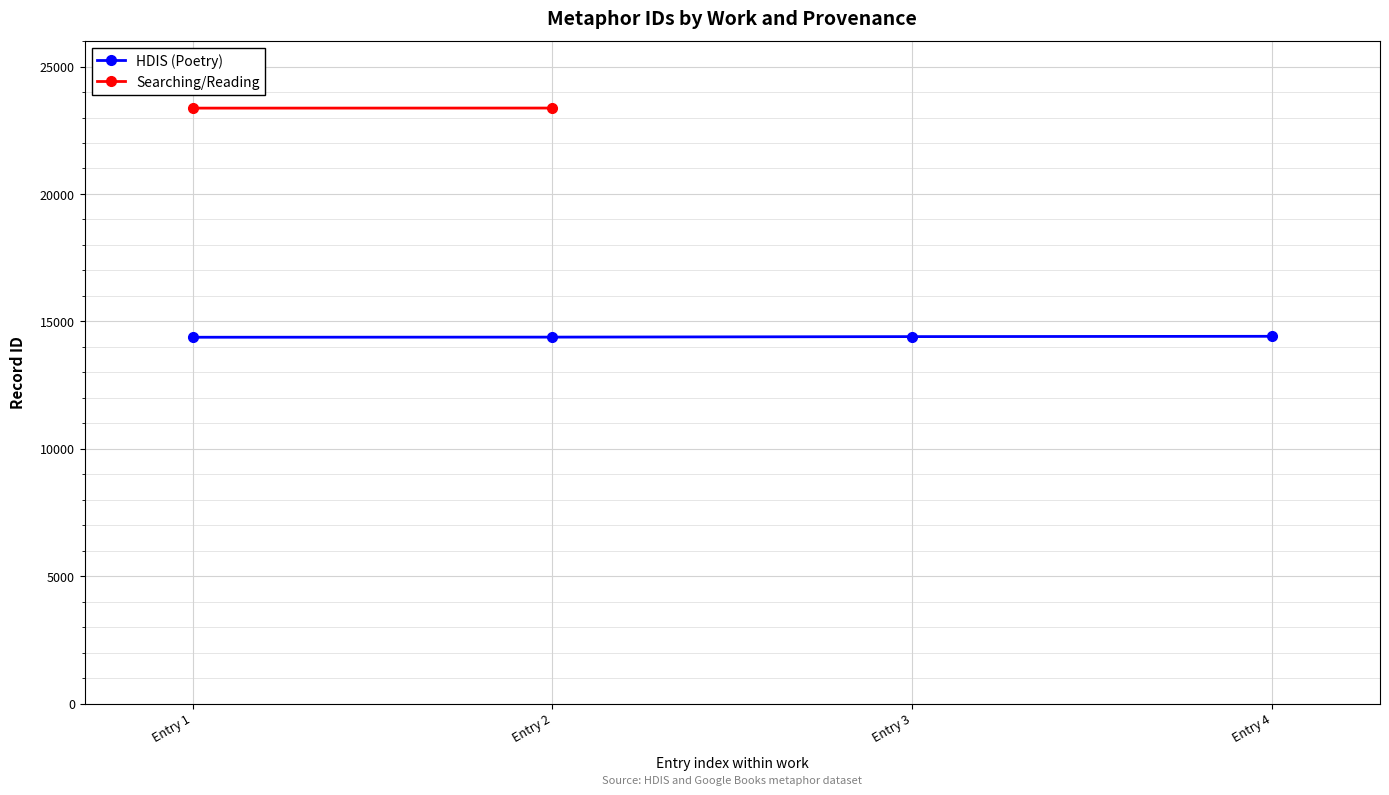

List the labels in order of value, largest first.

Entry 4, Entry 3, Entry 2, Entry 1